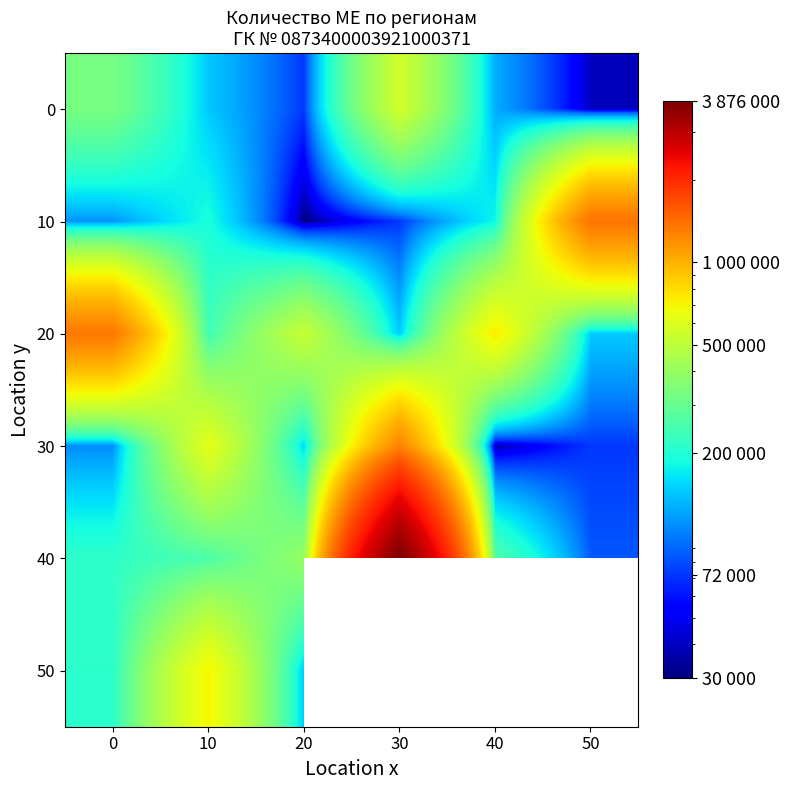

What is the minimum value for 40?

84000.0